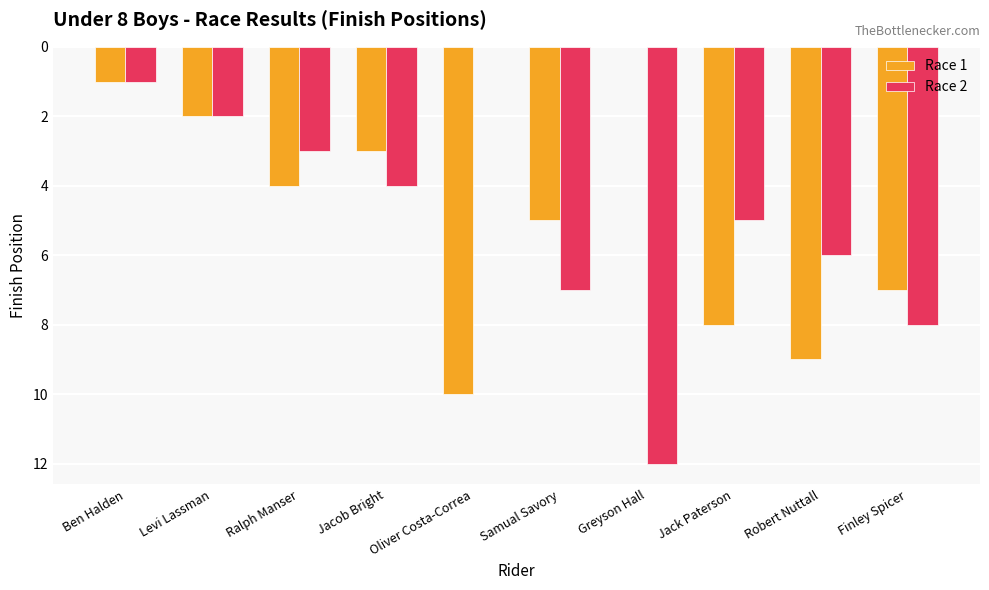

Count the number of categories in the chart.

10